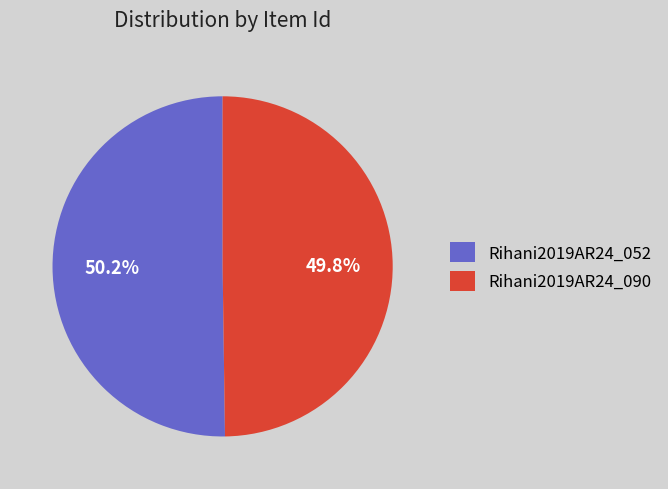

Is it true that Rihani2019AR24_052 is 50% of the pie?

True